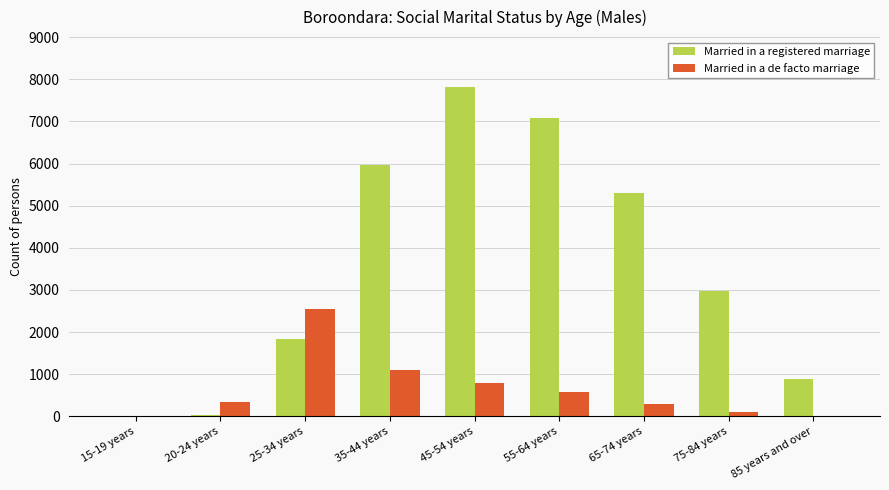

What is the average value of the Married in a de facto marriage series?

648